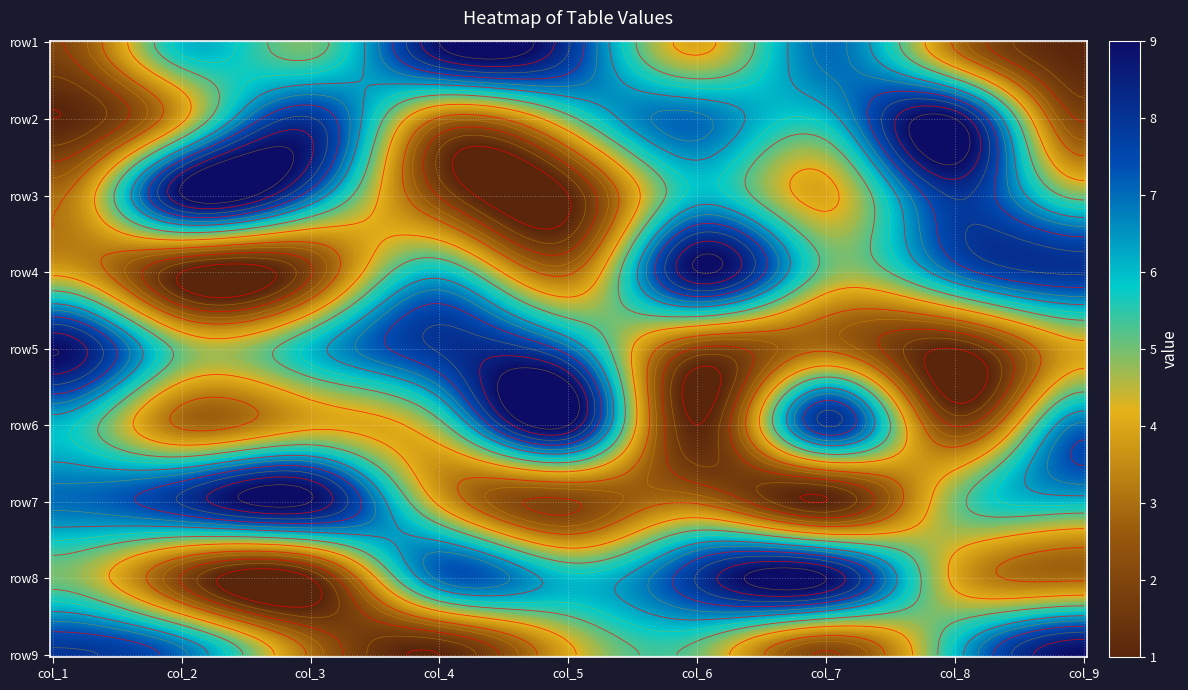

Reading left to right, list all the values displayed in this chart.

row1: 0=2	1=6	2=5	3=9	4=8	5=4	6=7	7=3	8=1
row2: 0=1	1=4	2=8	3=3	4=5	5=7	6=6	7=9	8=2
row3: 0=3	1=9	2=7	3=2	4=1	5=6	6=4	7=8	8=5
row4: 0=4	1=1	2=2	3=6	4=3	5=9	6=5	7=7	8=8
row5: 0=9	1=5	2=6	3=8	4=7	5=2	6=3	7=1	8=4
row6: 0=6	1=3	2=4	3=5	4=9	5=1	6=8	7=2	8=7
row7: 0=7	1=8	2=9	3=4	4=2	5=3	6=1	7=5	8=6
row8: 0=5	1=2	2=1	3=7	4=6	5=8	6=9	7=4	8=3
row9: 0=8	1=7	2=3	3=1	4=4	5=5	6=2	7=6	8=9